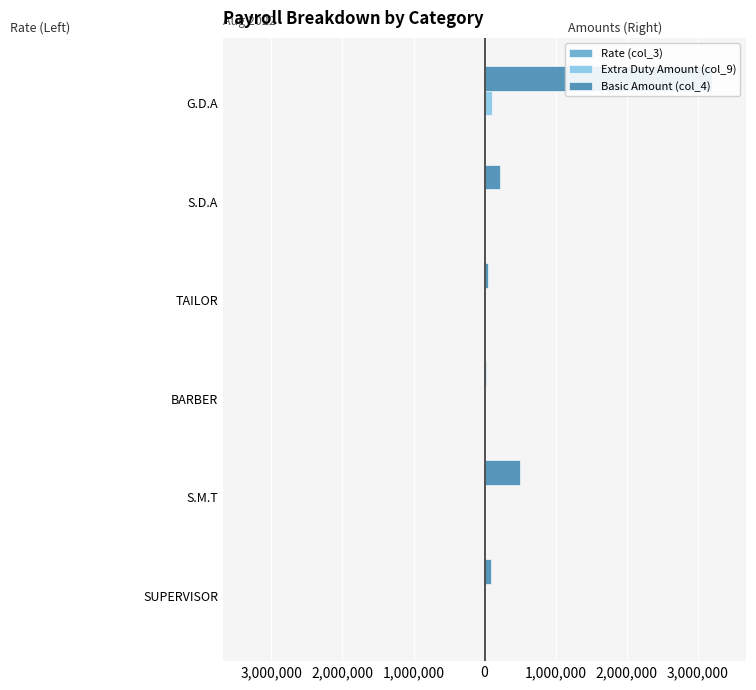

How many values in the Rate (col_3) series exceed -928?

2